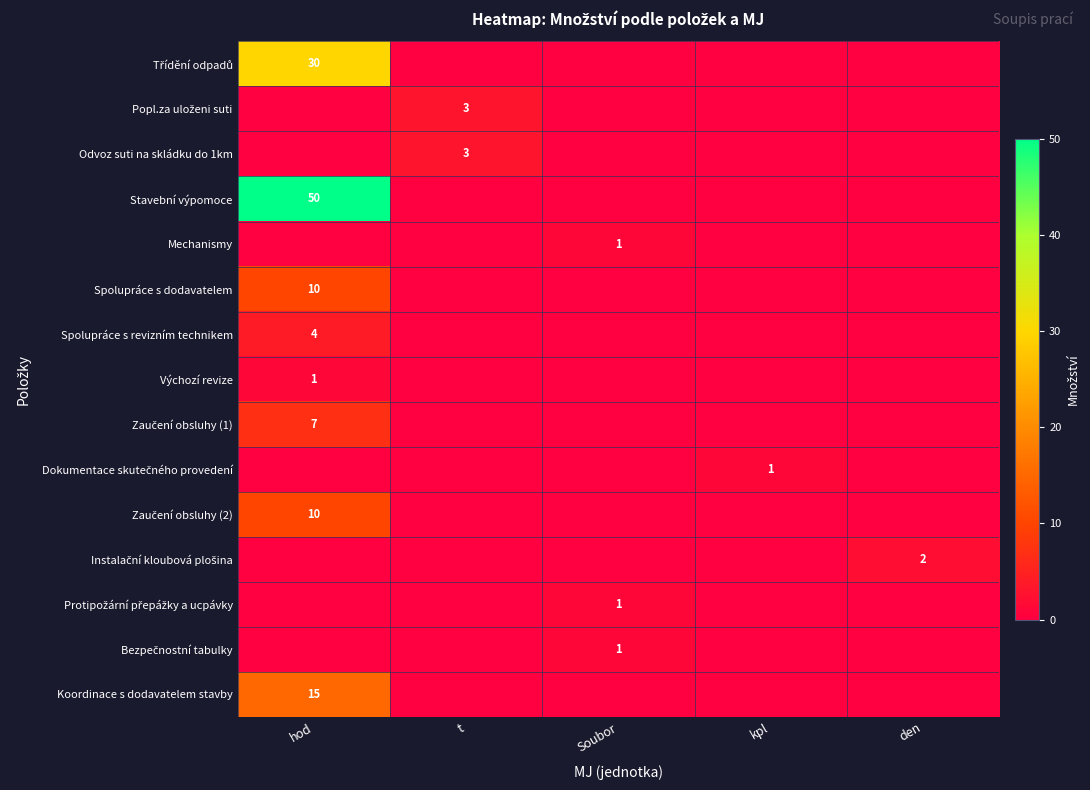

True or false: Mechanismy has a value of 1 at Soubor.

True